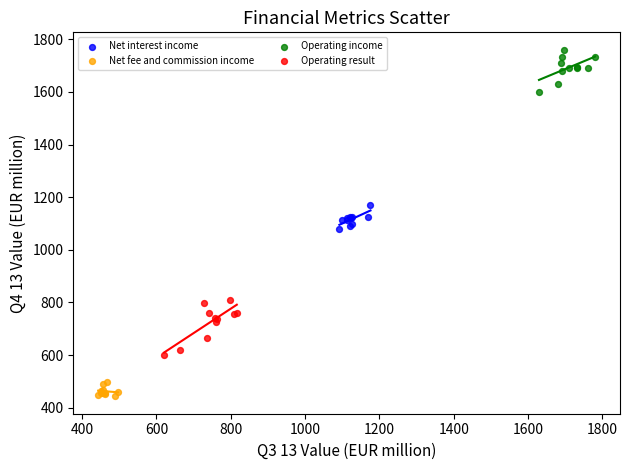

Which series contains the highest Y value?

Operating income